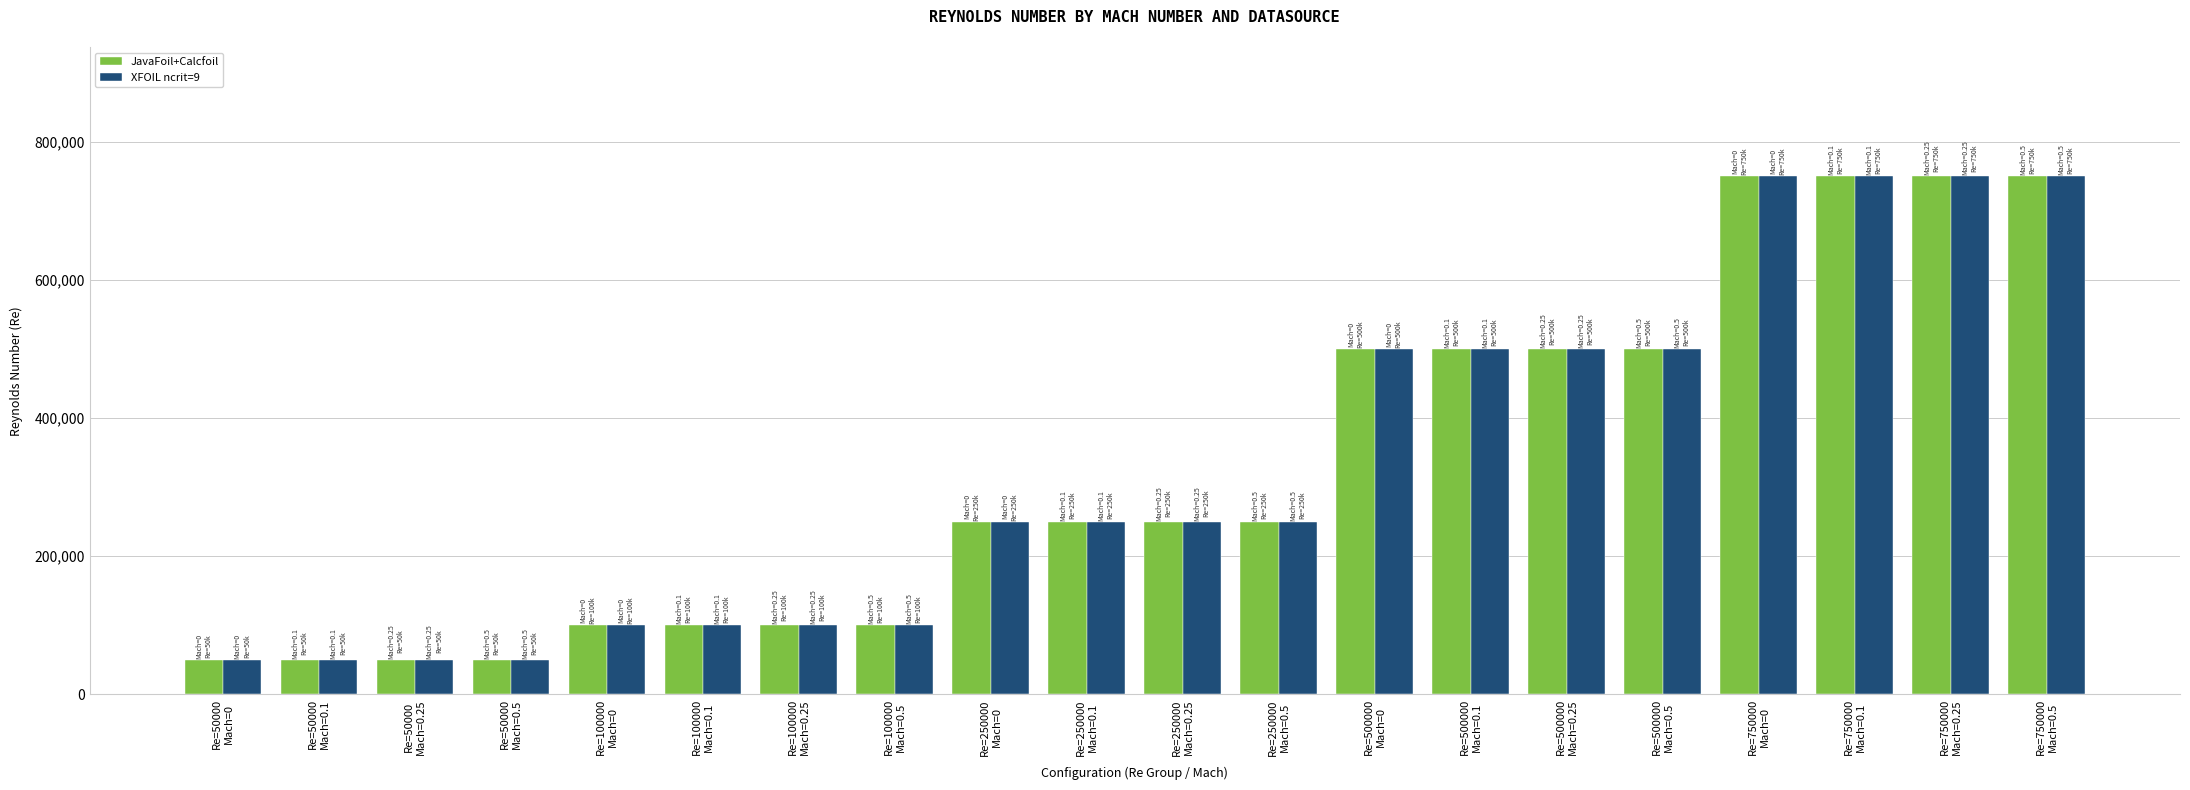

Is it true that JavaFoil+Calcfoil equals 178563 at Re=100000
Mach=0.25?

False